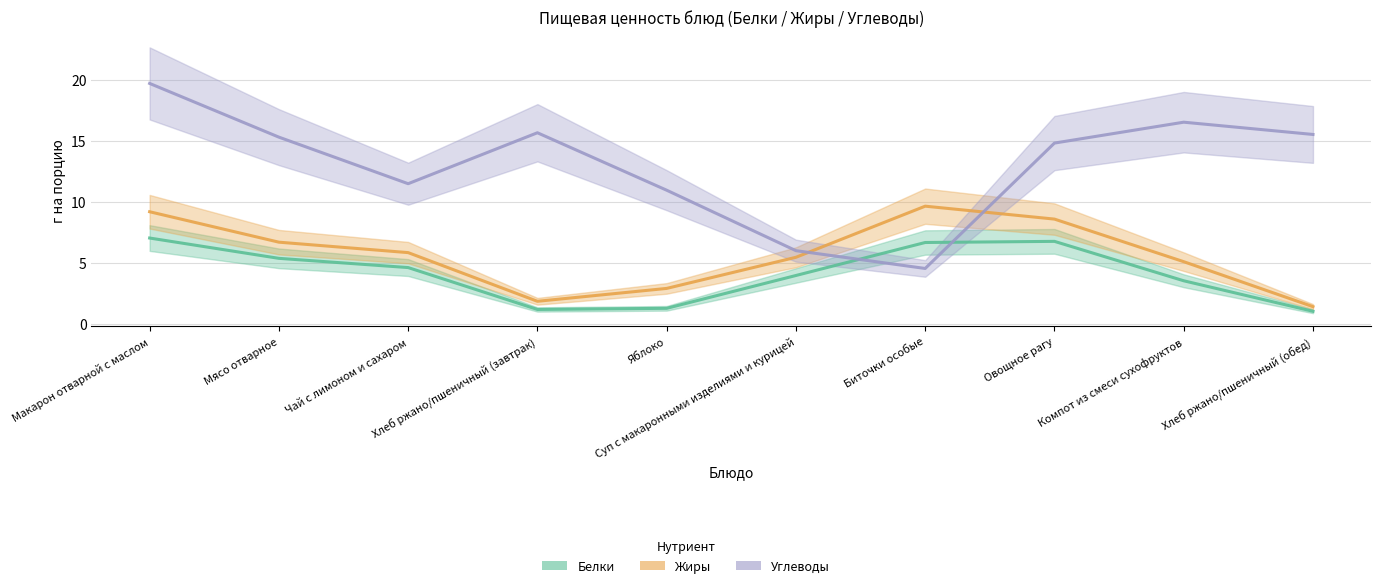

The Углеводы series shows 24.5 at Хлеб ржано/пшеничный (обед). True or false?

False